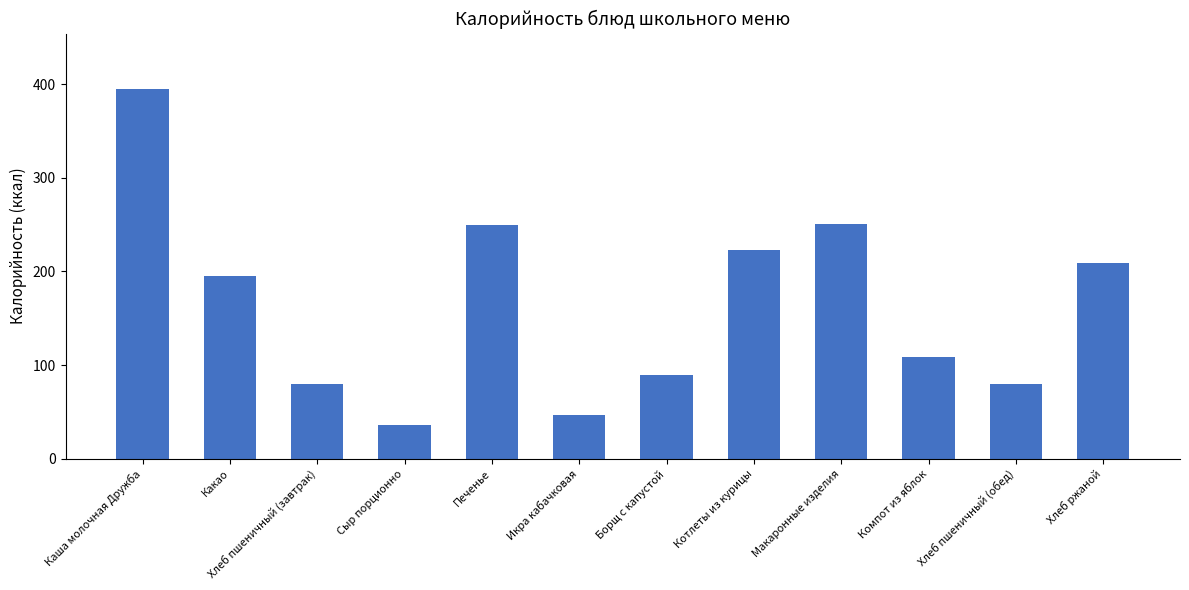

Approximately how many times larger is the value at Печенье compared to Хлеб ржаной?

1.2